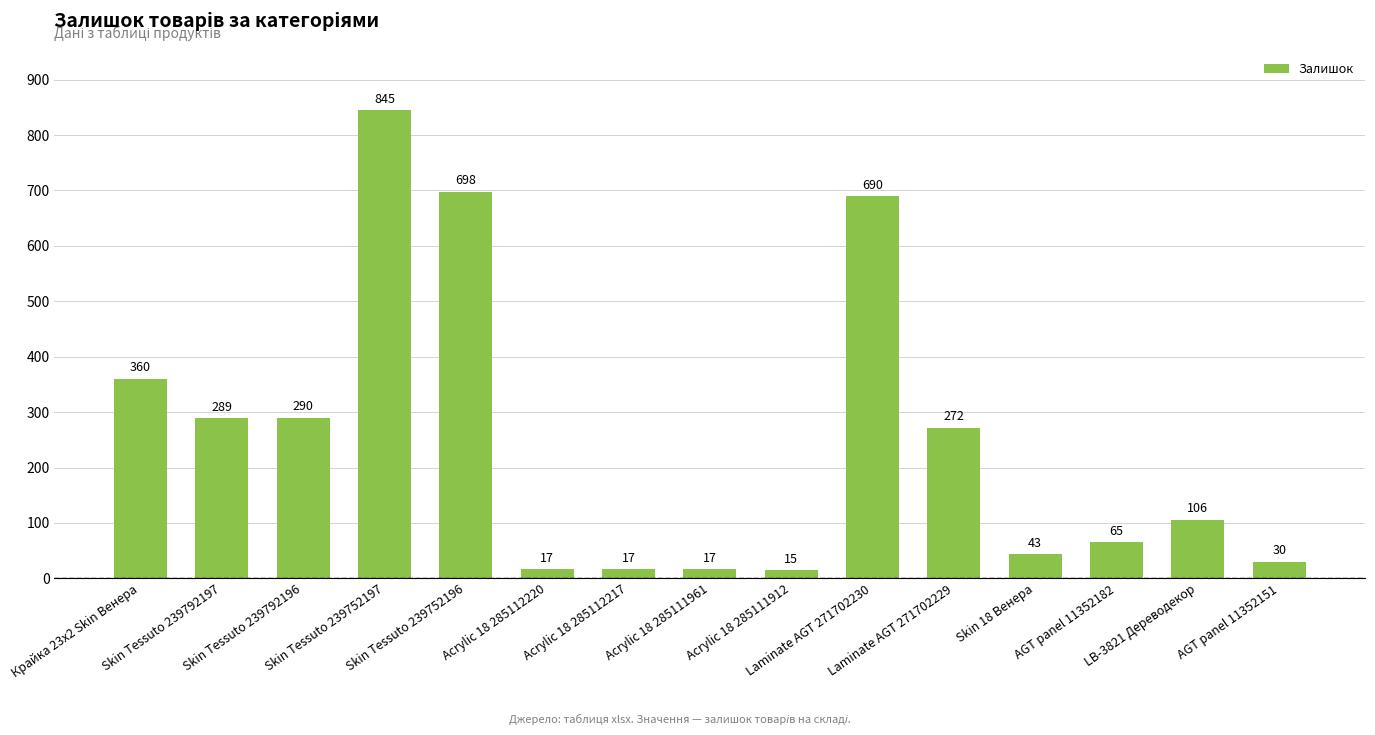

What is the average value?

250